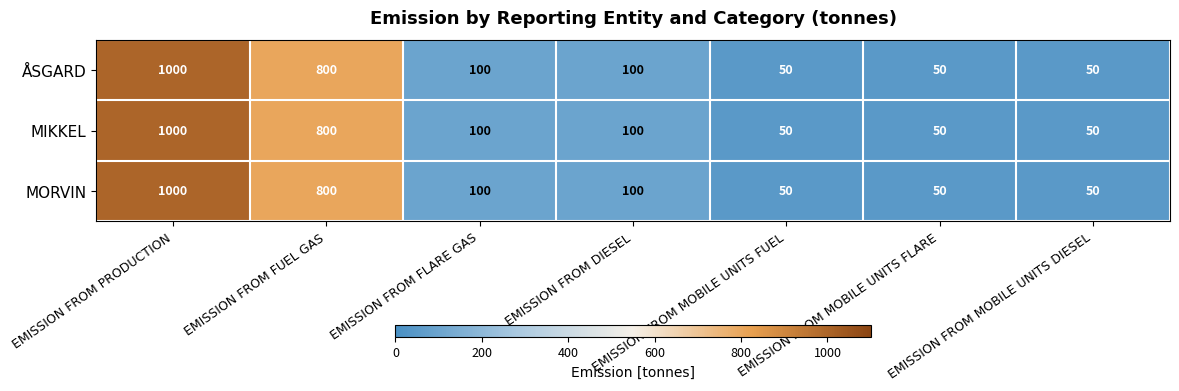

What is the total value across all series at EMISSION FROM MOBILE UNITS DIESEL?

150